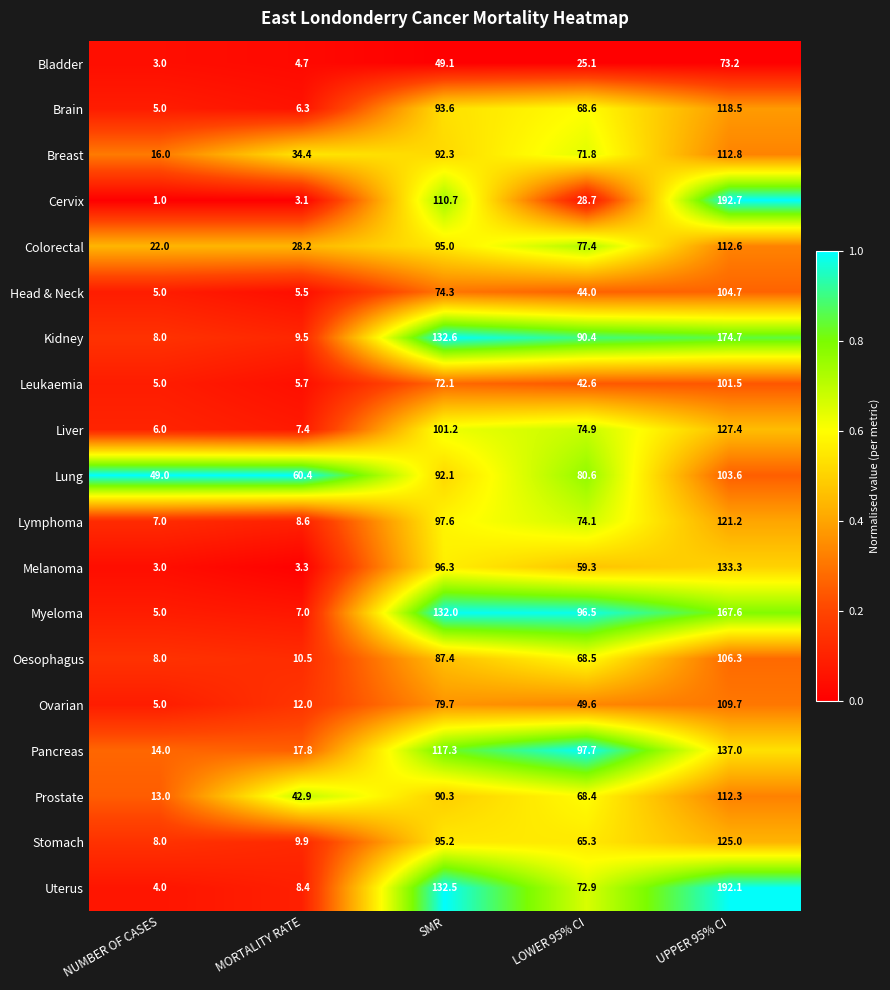

Between NUMBER OF CASES and UPPER 95% CI, which series saw the biggest shift?

Cervix